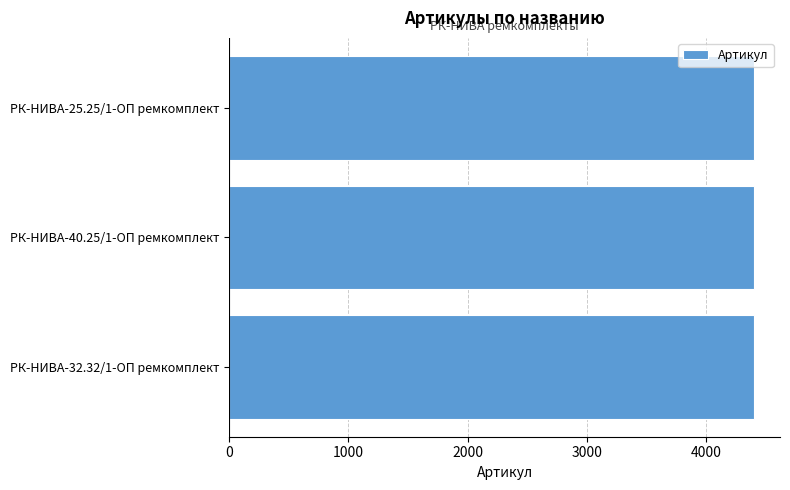

What is the average value?

4399